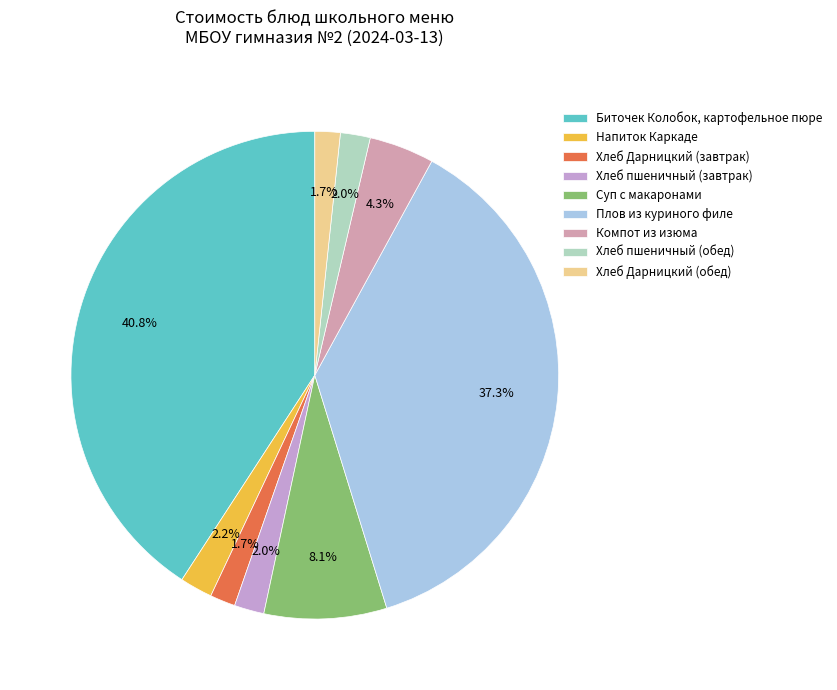

Which category has the smallest portion of the pie?

Хлеб Дарницкий (завтрак)